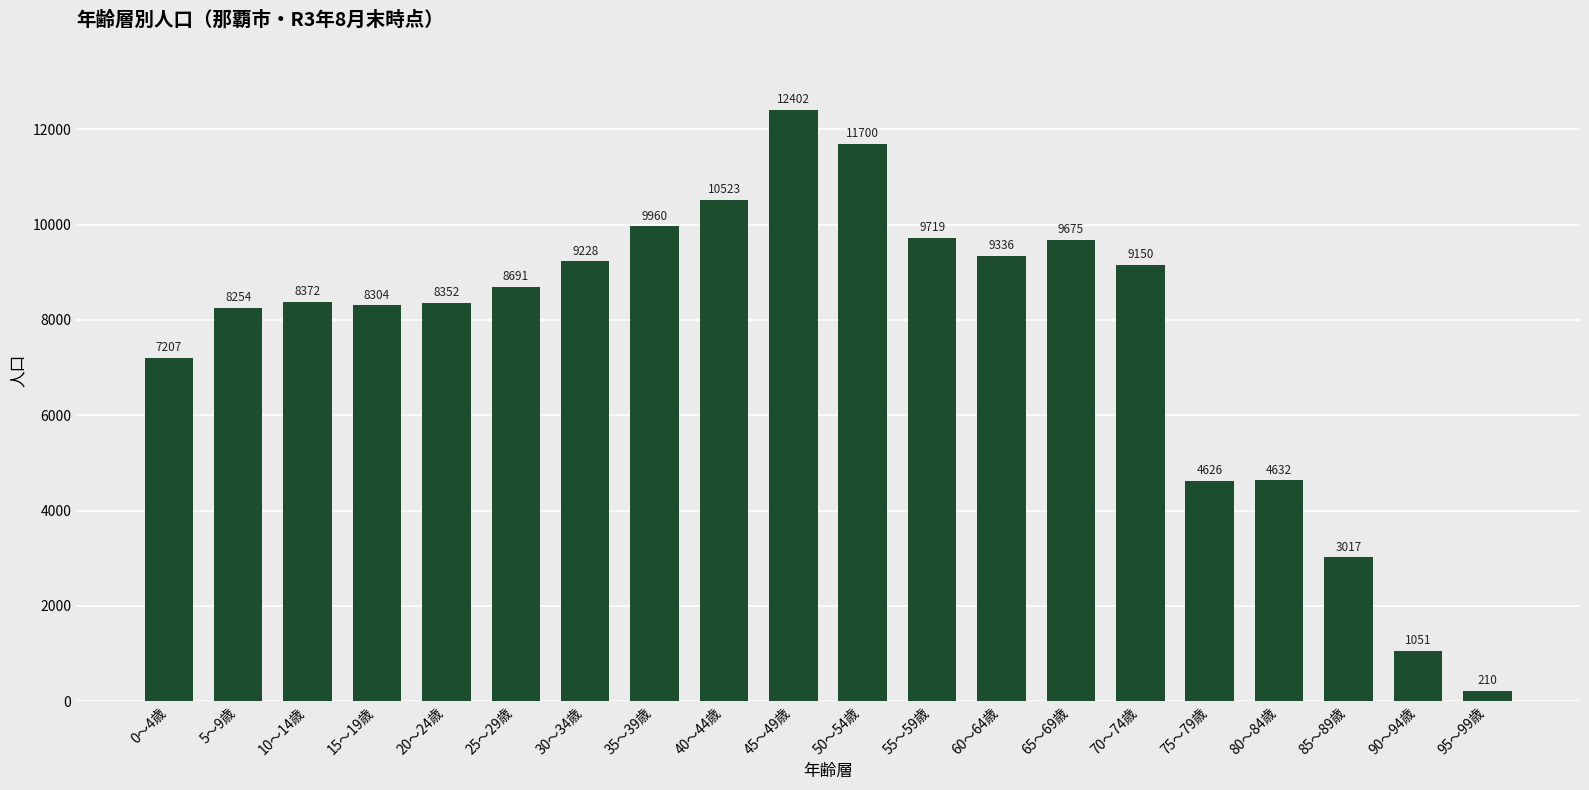

Read the value at 45～49歳.

12402